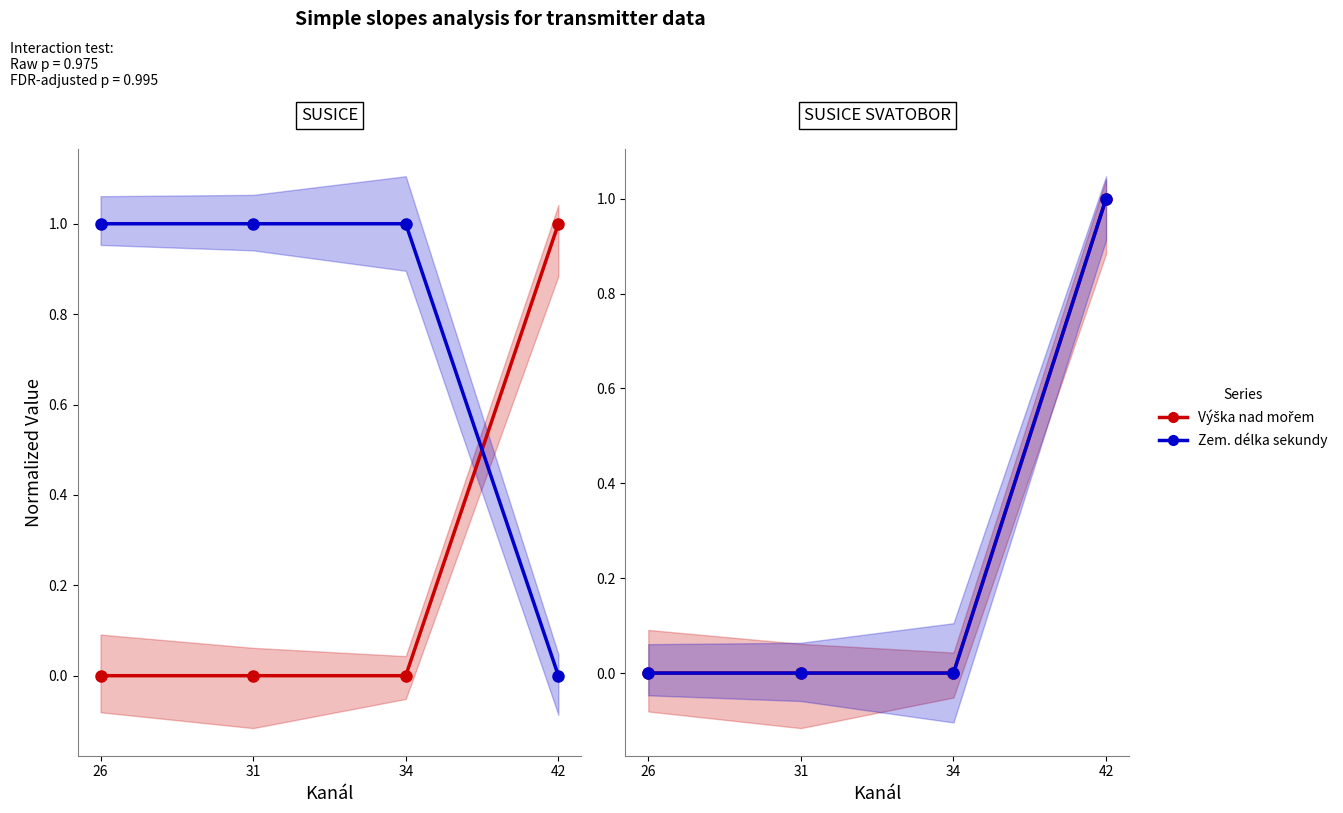

True or false: Zem. délka sekundy and Výška nad mořem cross at least once.

True